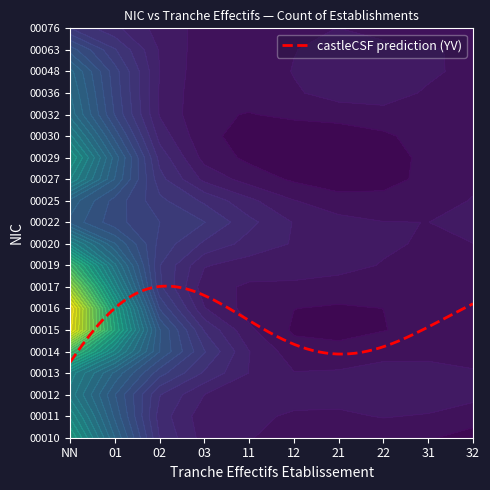

List the labels in order of 00030 value, largest first.

NN, 01, 02, 03, 11, 12, 21, 22, 31, 32